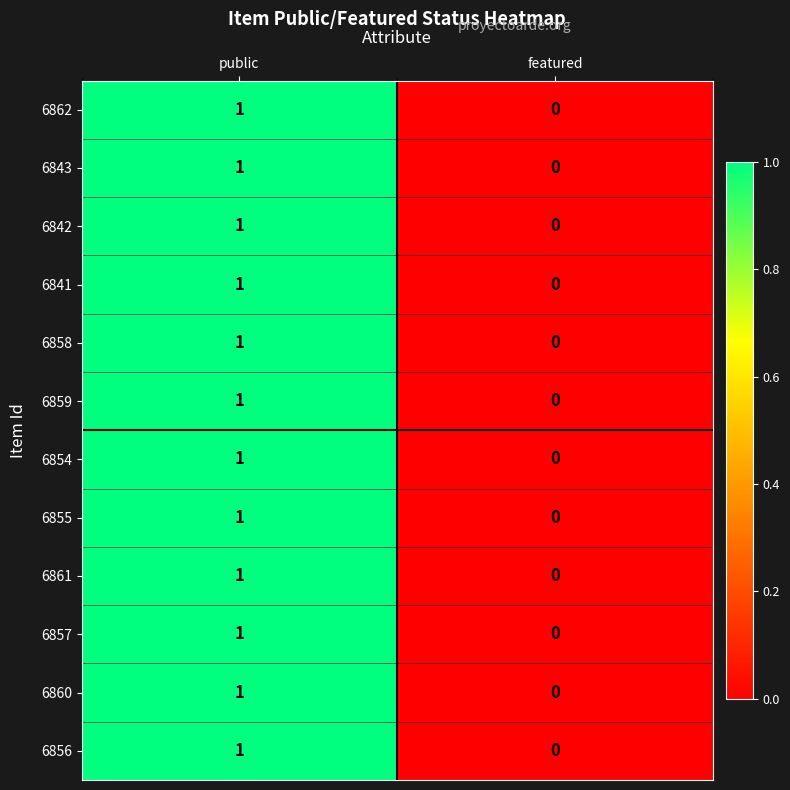

At which category is the sum across all series the highest?

public